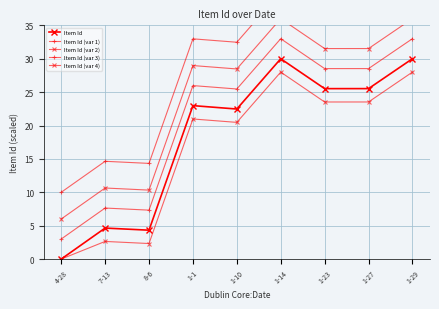

Rank the series at 4-28 from highest to lowest value.

Item Id (var 3), Item Id (var 2), Item Id (var 1), Item Id, Item Id (var 4)